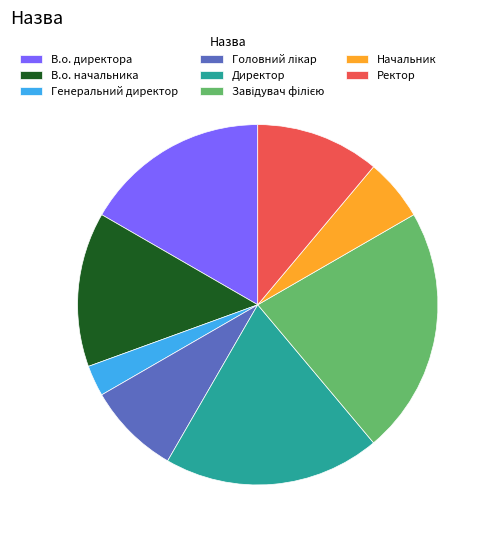

Which category has the smallest portion of the pie?

Генеральний директор